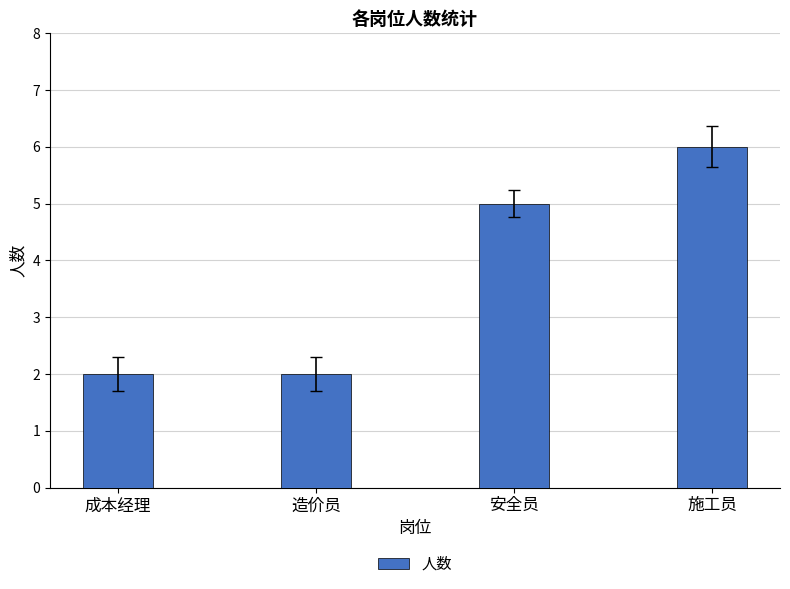

What is the greatest value displayed?

6